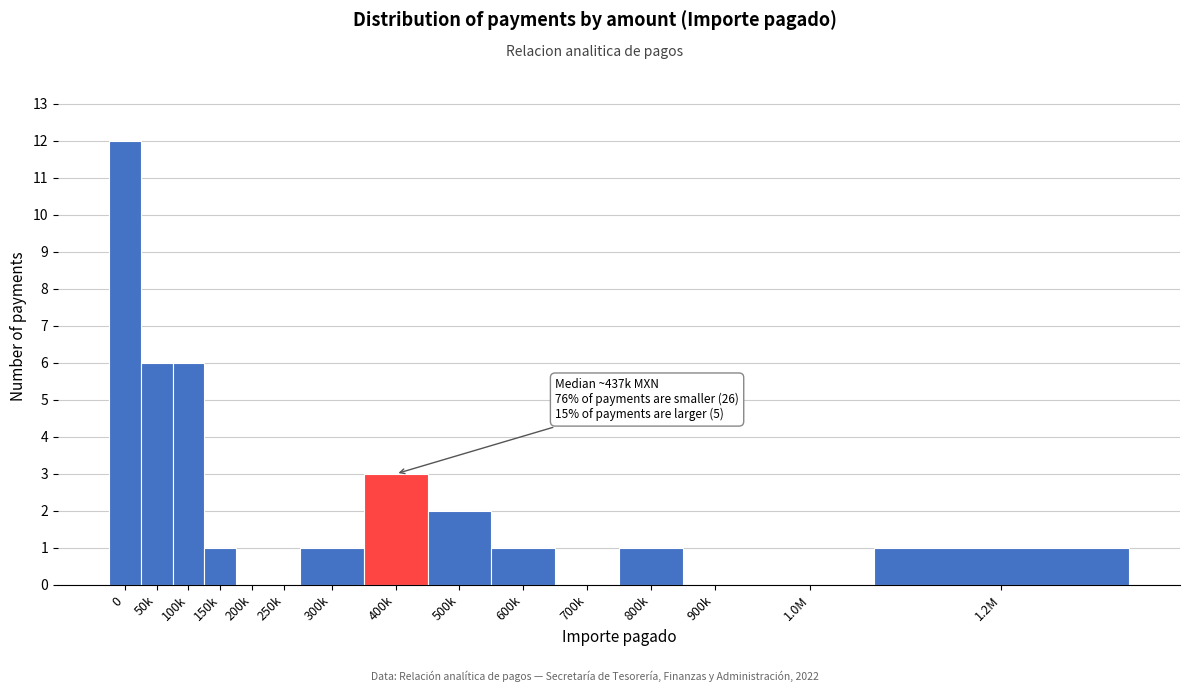

Reading right to left, extract all data points from this chart.

1.2M=1	1.0M=0	900k=0	800k=1	700k=0	600k=1	500k=2	400k=3	300k=1	250k=0	200k=0	150k=1	100k=6	50k=6	0=12